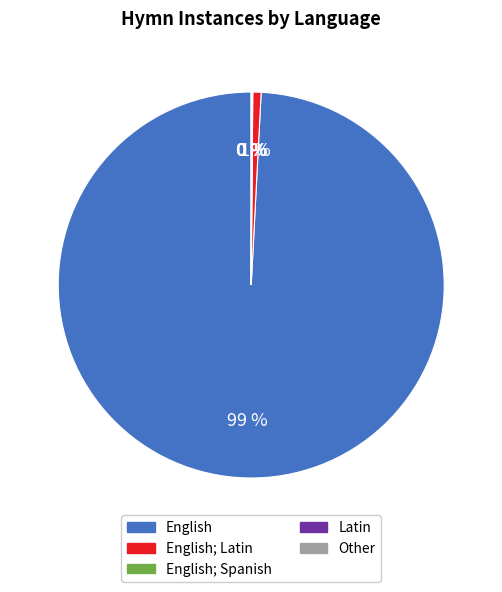

Does any single category account for the majority?

Yes